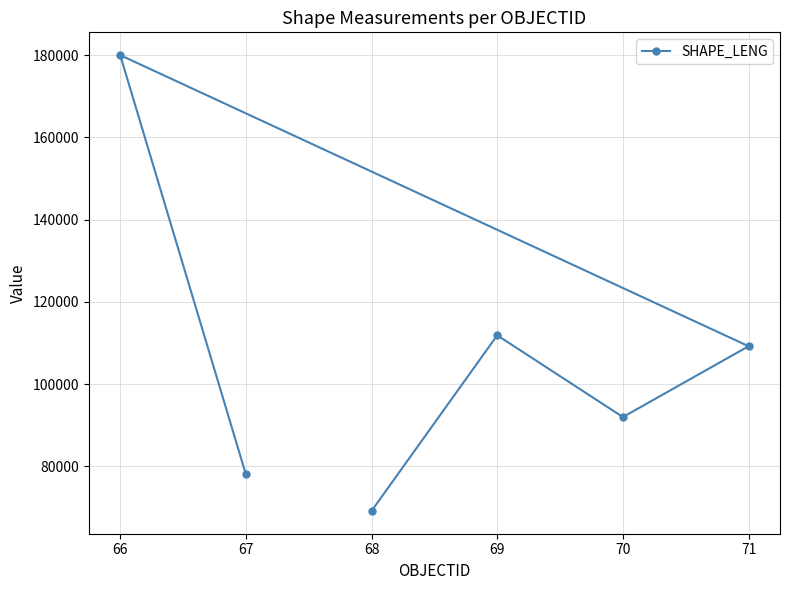

True or false: the data has more than 0 interior local peaks.

True